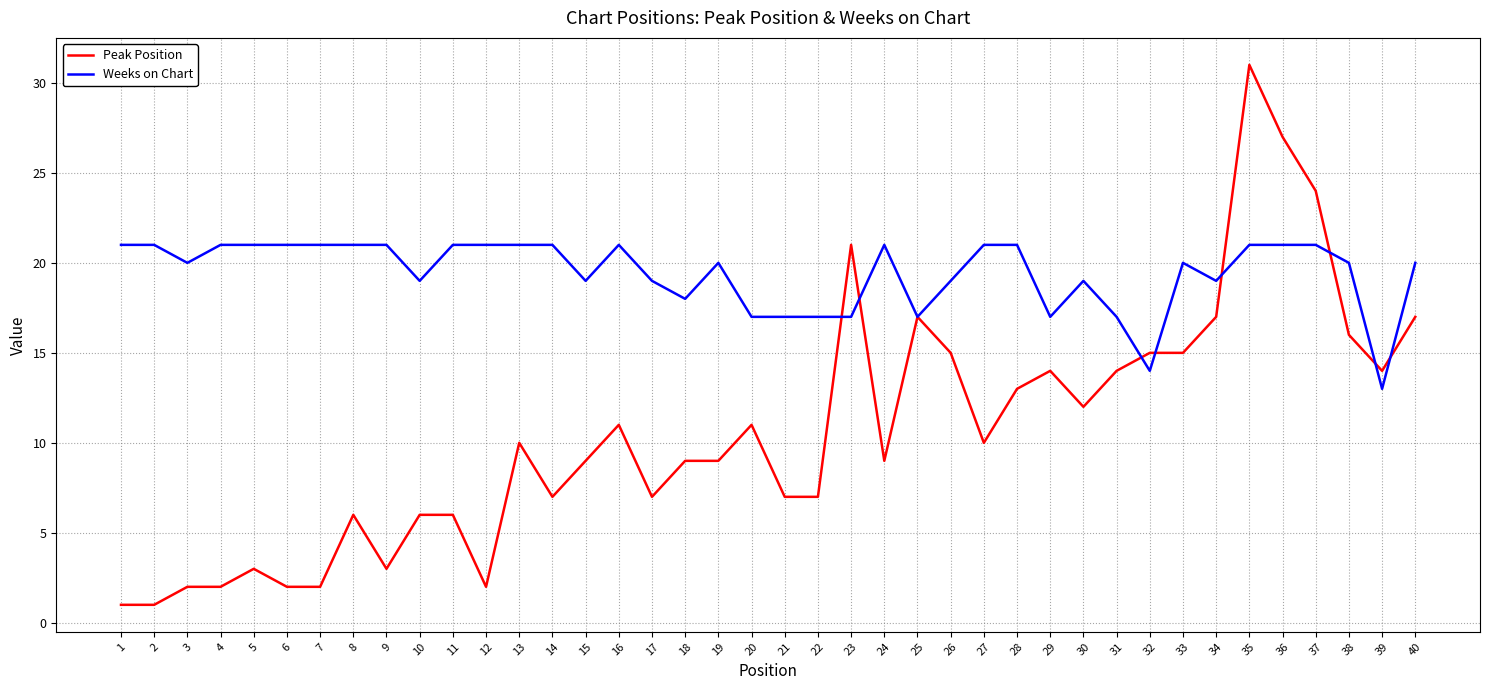

Is the value of Weeks on Chart at 28 greater than the value of Peak Position at 30?

Yes